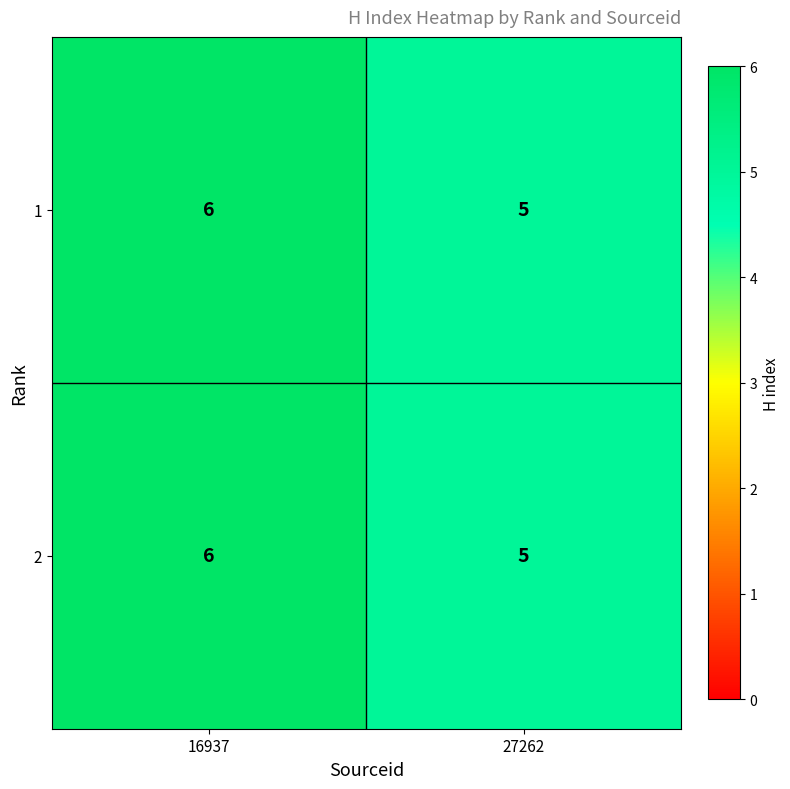

What is the total value across all series at 16937?

12